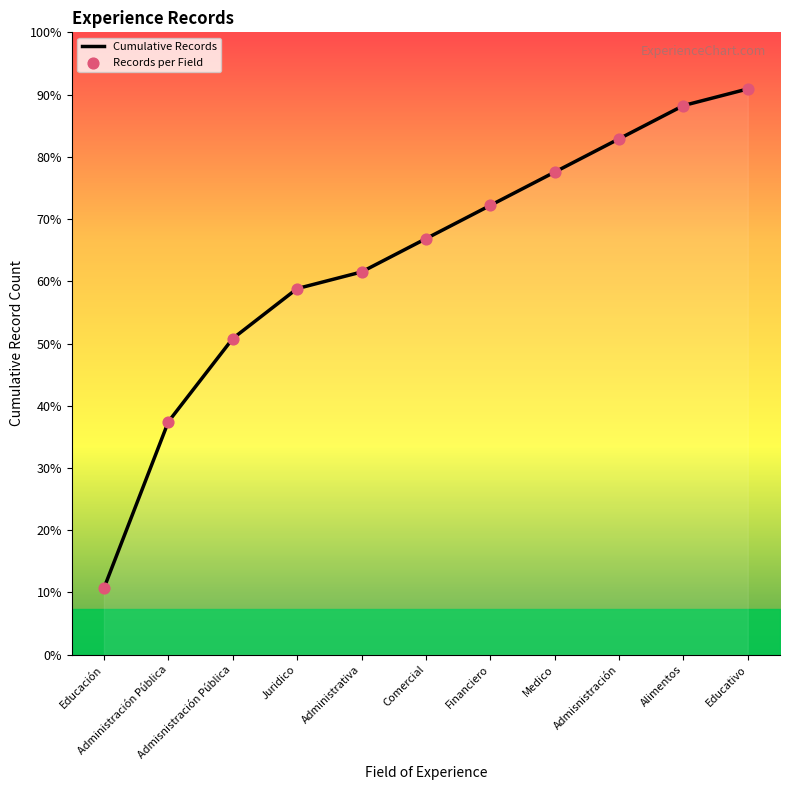

Is this an area chart (filled region under the line)?

Yes